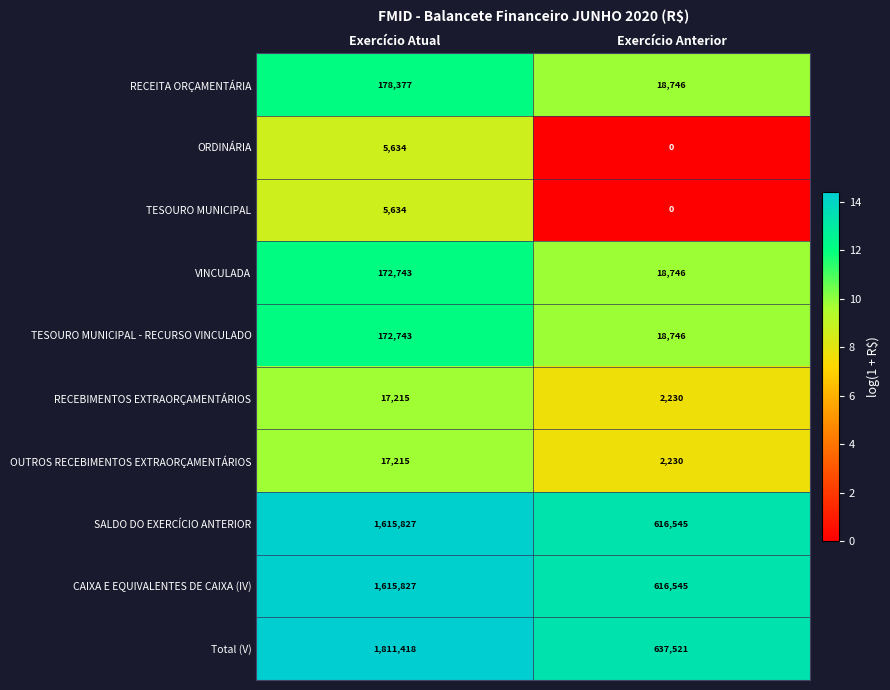

What is the difference between the maximum and minimum values in the RECEITA ORÇAMENTÁRIA series?

159631